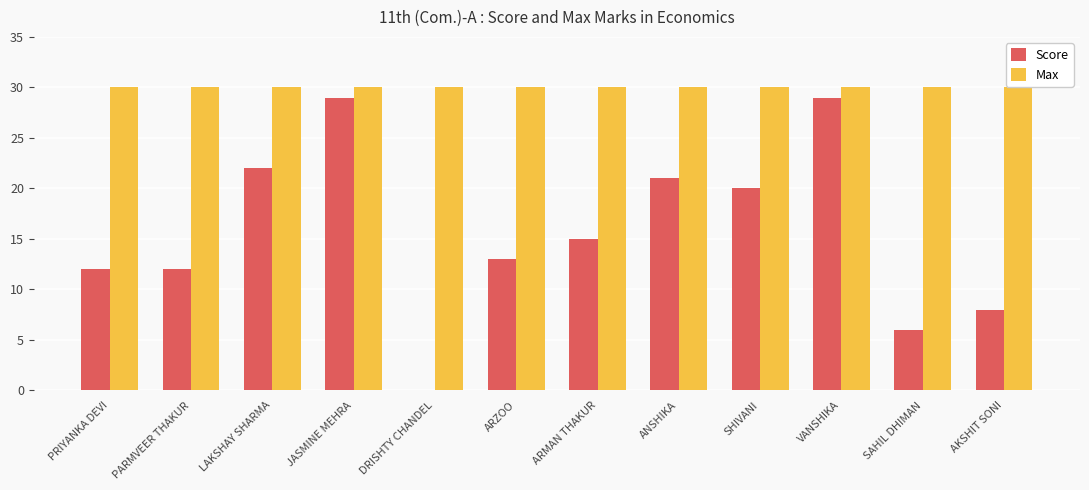

What is the spread (max minus min) of values at VANSHIKA?

1